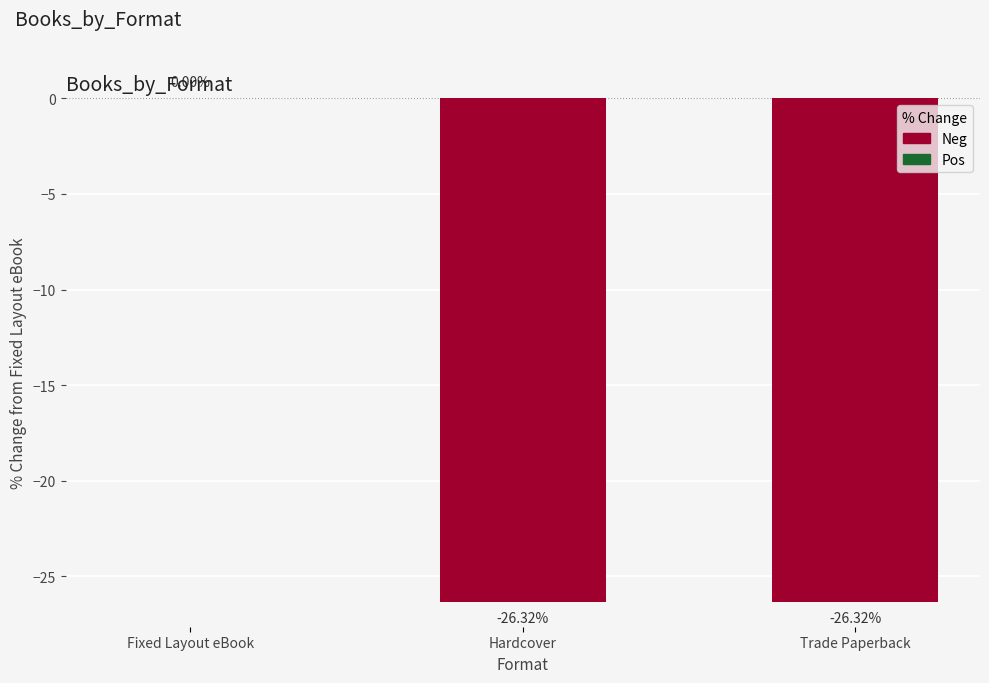

True or false: the data shows -5.6 at Hardcover.

False